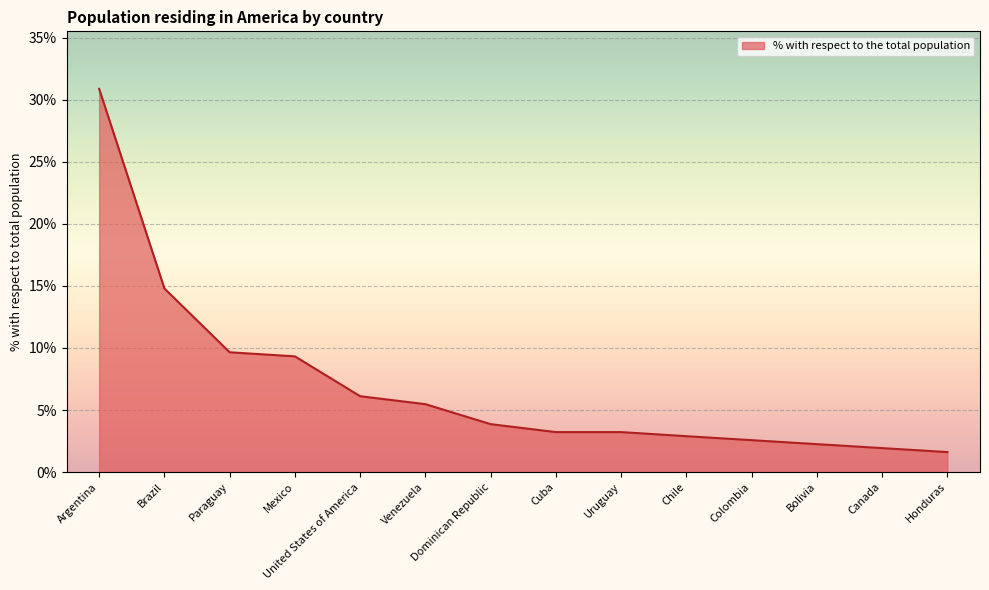

True or false: the data shows 3.2 at Cuba.

True